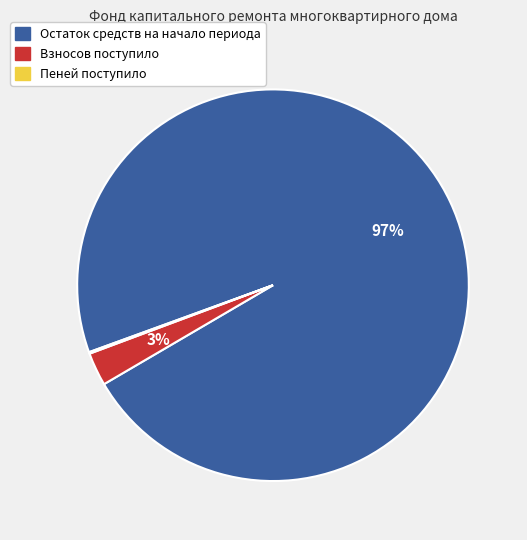

Between Взносов поступило and Остаток средств на начало периода, which is larger?

Остаток средств на начало периода